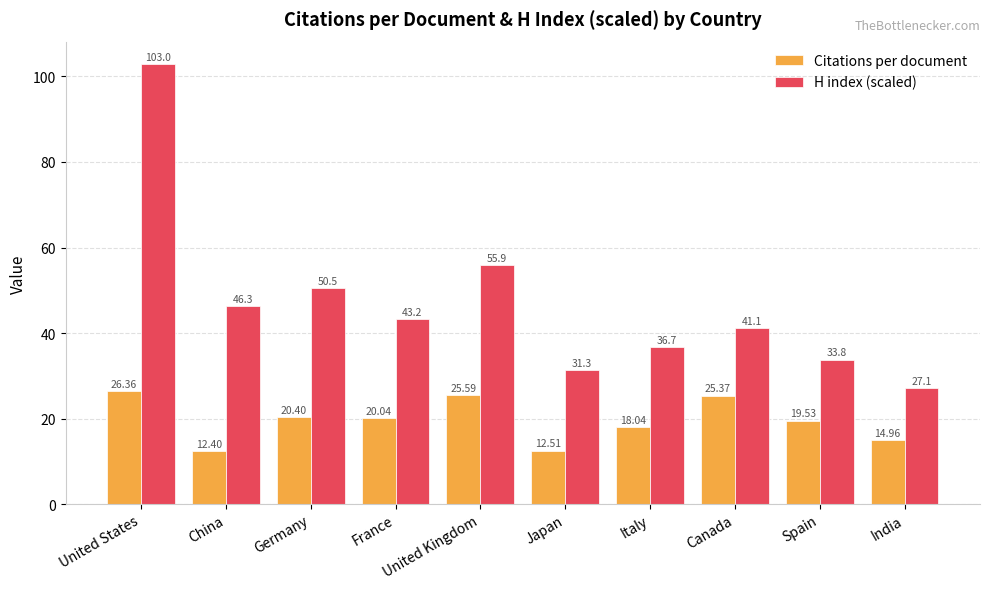

Count the number of categories in the chart.

10